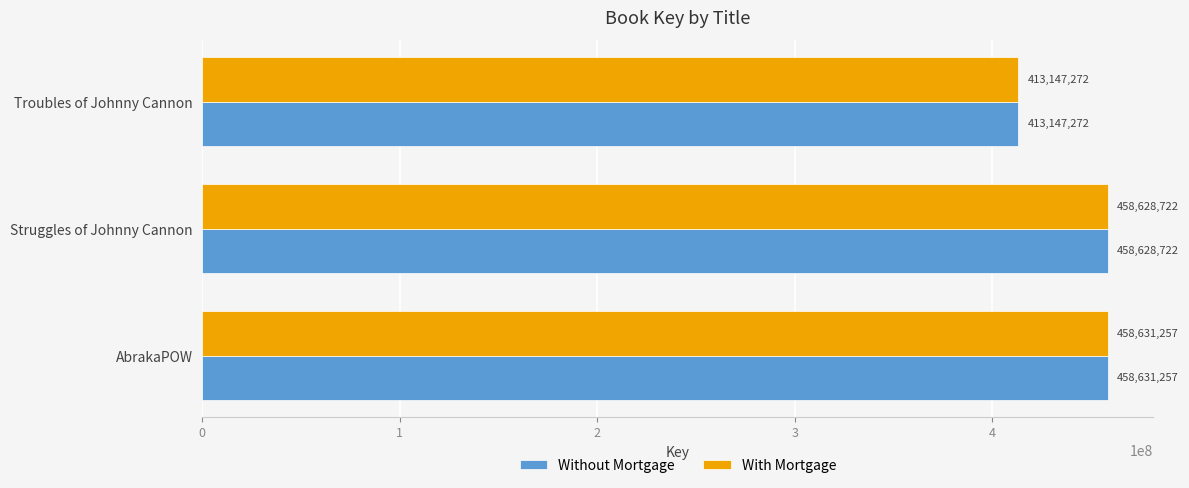

What are all the series names shown in the legend?

Without Mortgage, With Mortgage